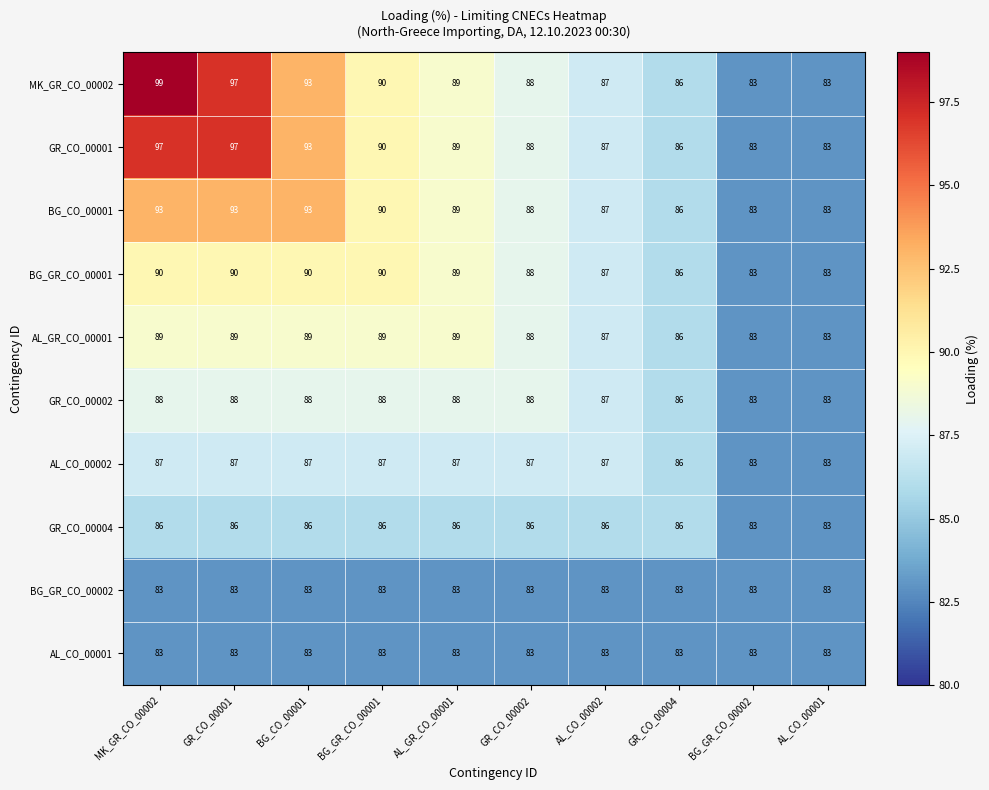

What is the spread (max minus min) of values at BG_GR_CO_00001?

7